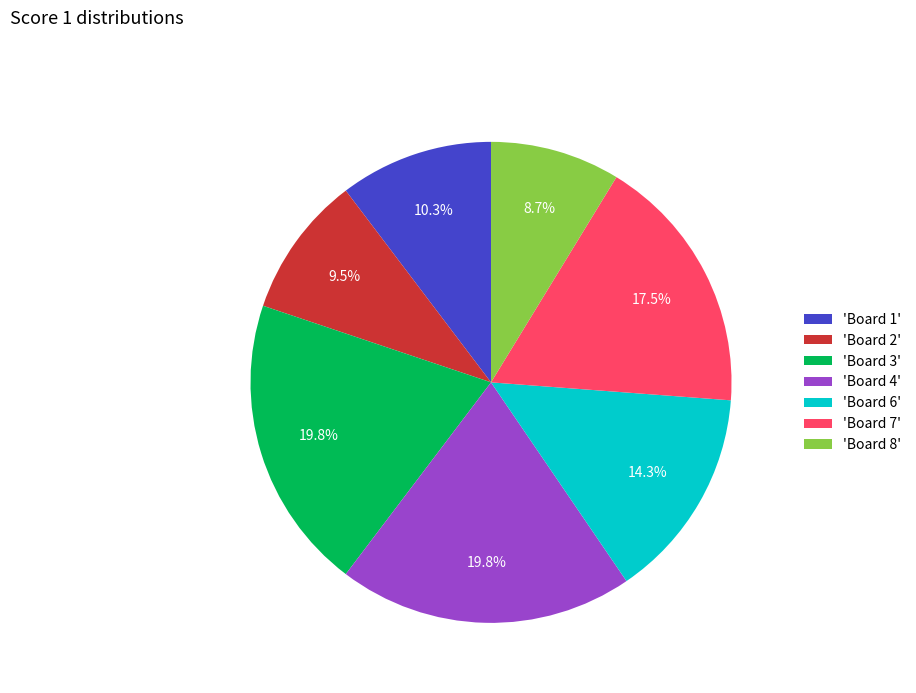

Approximately how many times larger is the value at 'Board 3' compared to 'Board 2'?

2.1